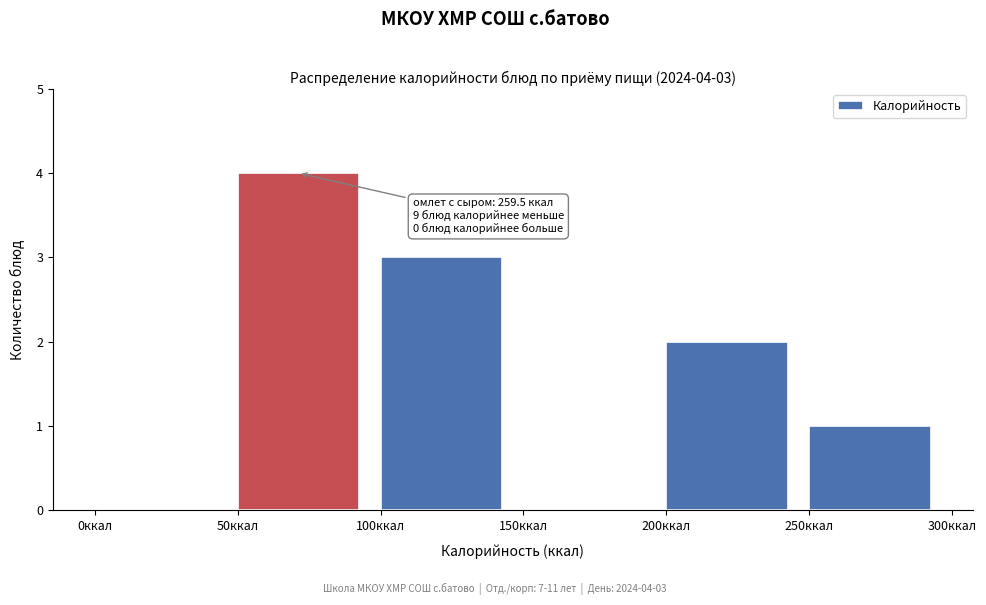

Over which range of the x-axis is the bar tallest?

50 to 100